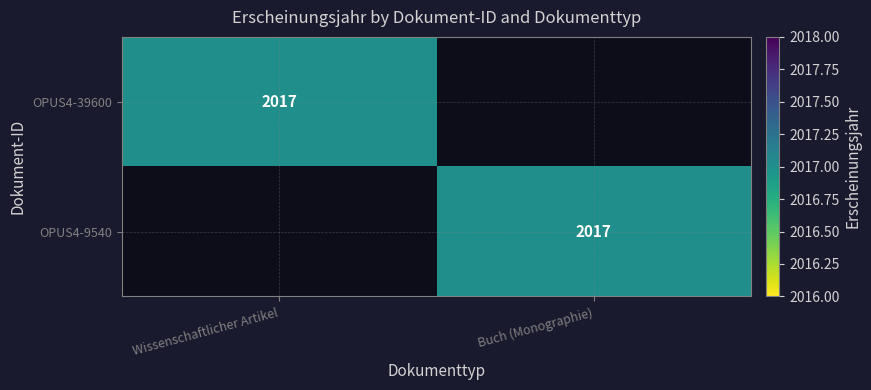

True or false: OPUS4-39600 has a value of 919 at Wissenschaftlicher Artikel.

False